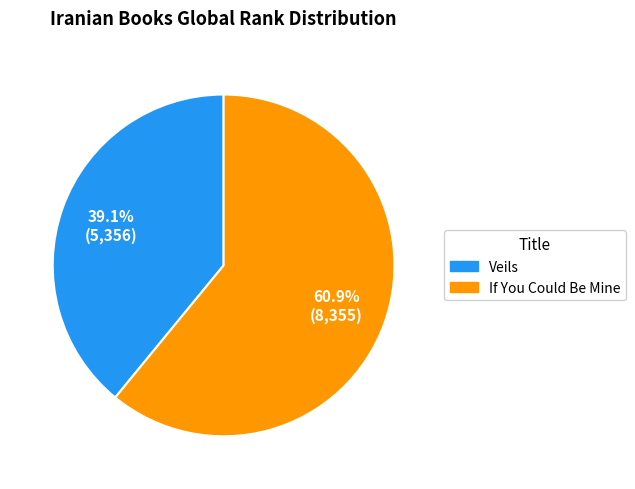

Rank the categories by value from highest to lowest.

If You Could Be Mine, Veils